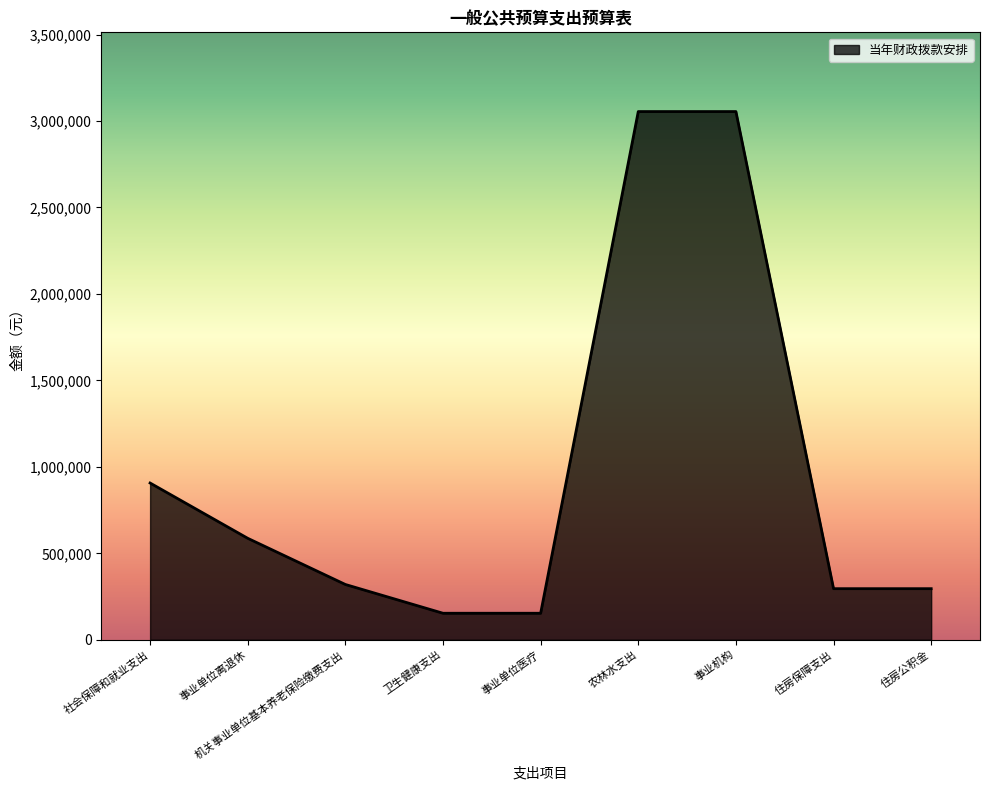

Is it true that the value at 农林水支出 is 3054663?

True